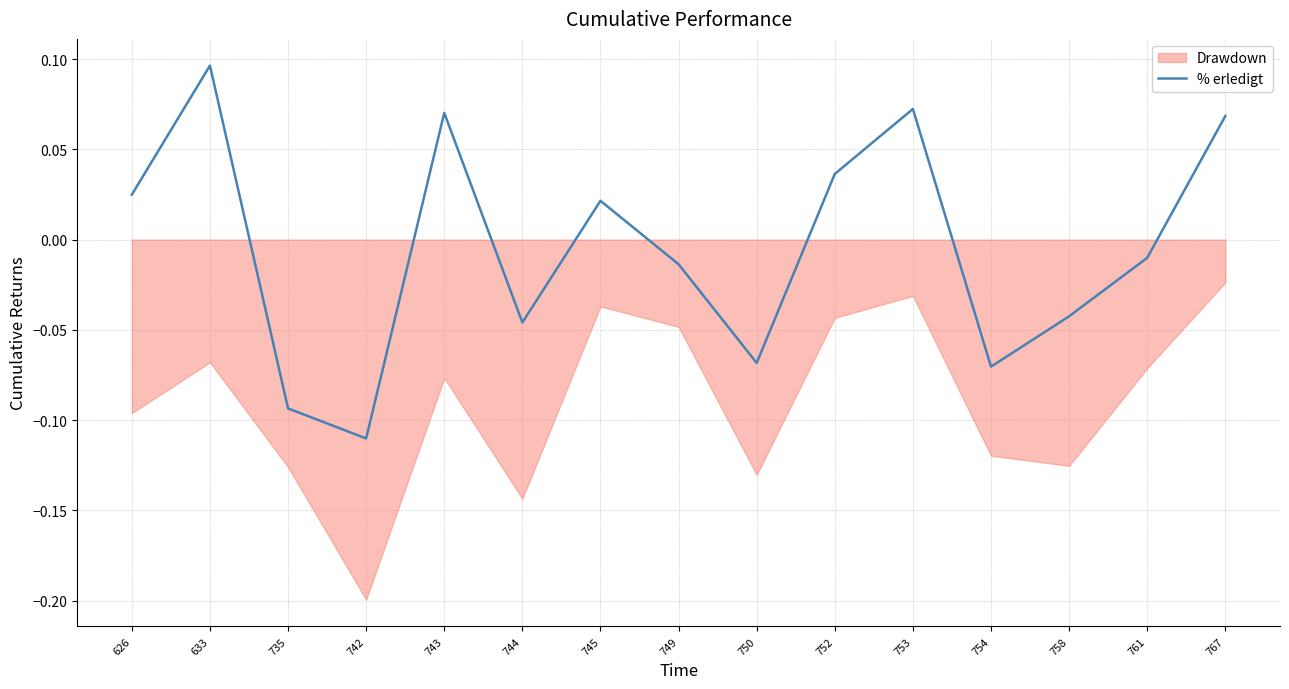

Is it true that the value at 754 is -0.1?

False